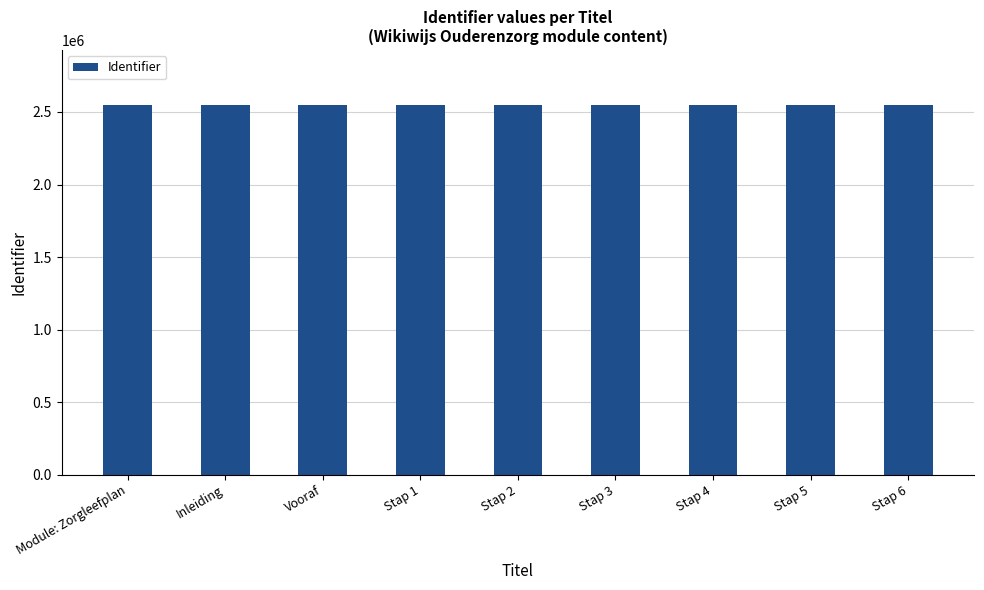

What is the greatest value displayed?

2545267